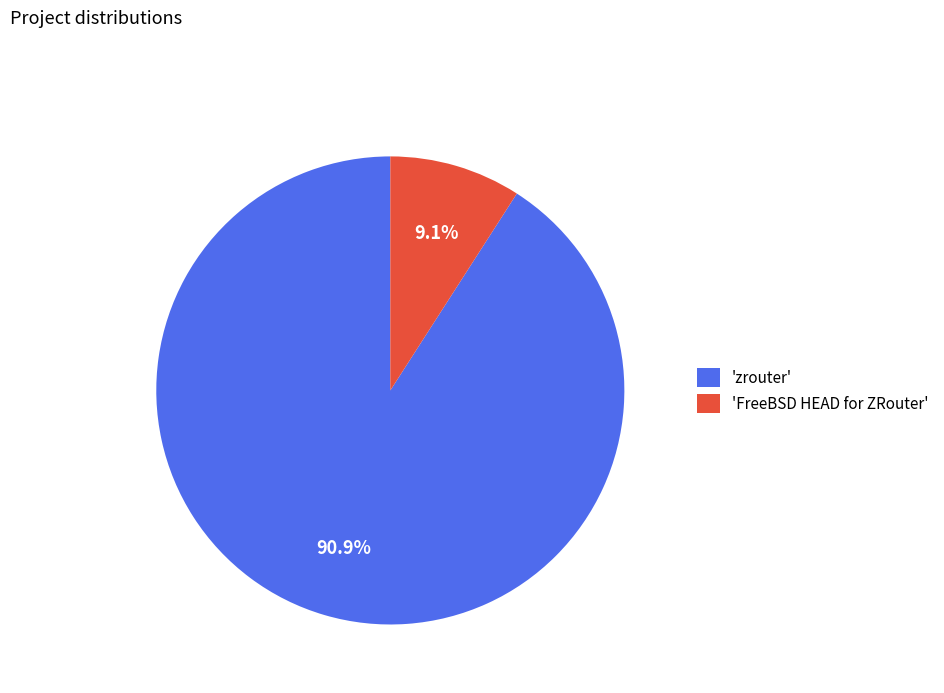

Rank the categories by value from lowest to highest.

'FreeBSD HEAD for ZRouter', 'zrouter'